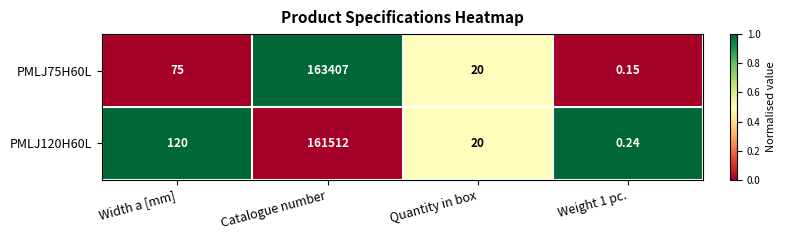

At which category is the sum across all series the highest?

Catalogue number